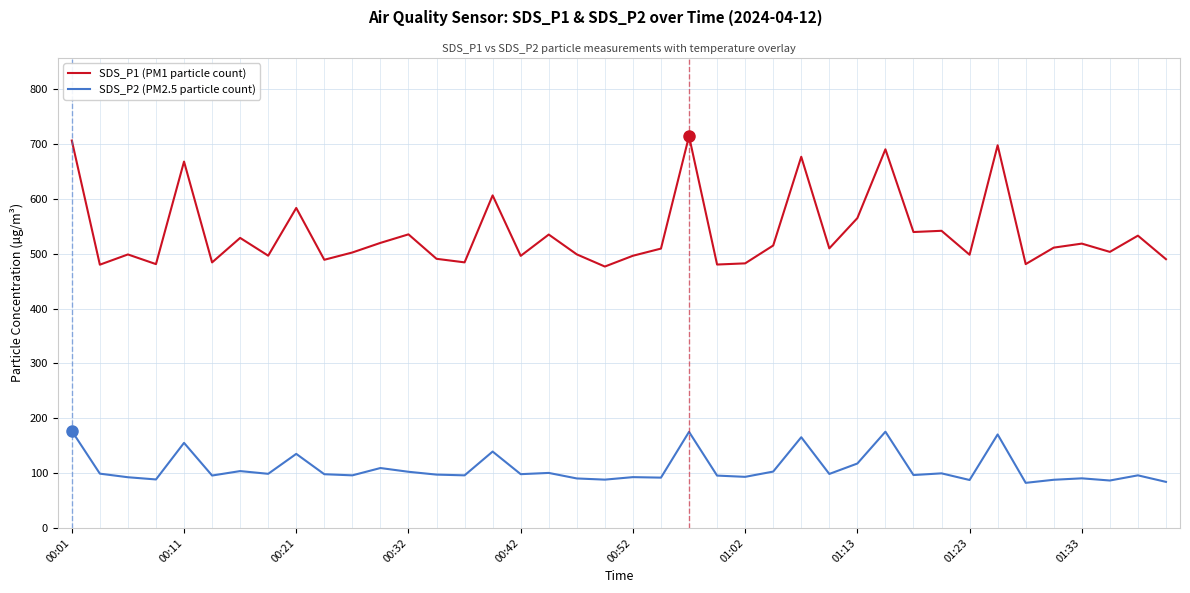

Which series has the largest total across all categories?

SDS_P1 (PM1 particle count)